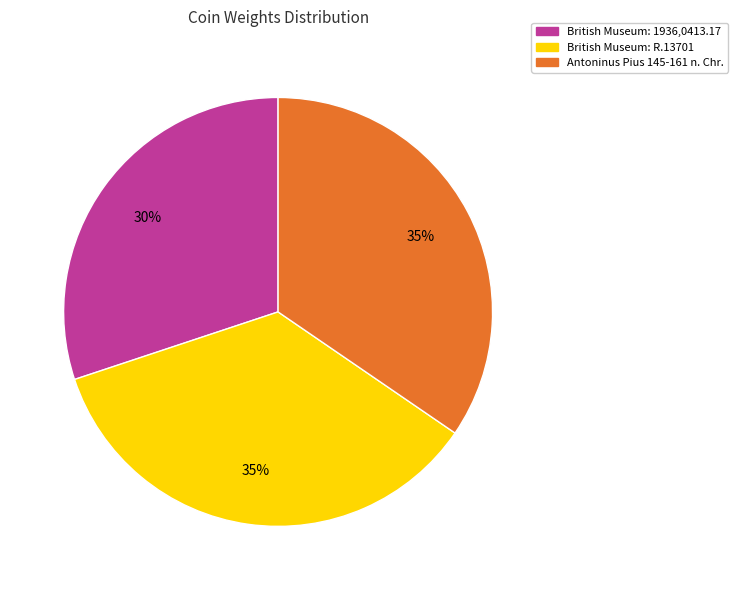

What percentage is the British Museum: R.13701 slice, to the nearest percent?

35%